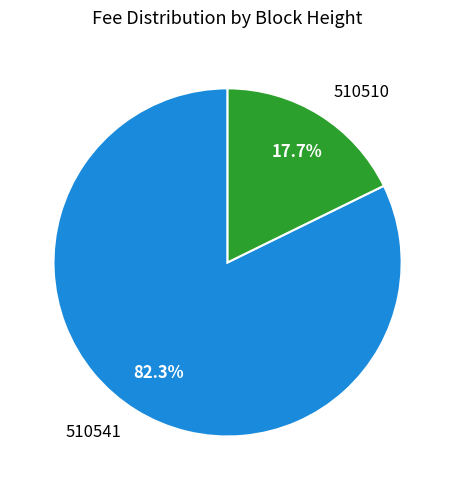

Count the number of slices in the pie.

2